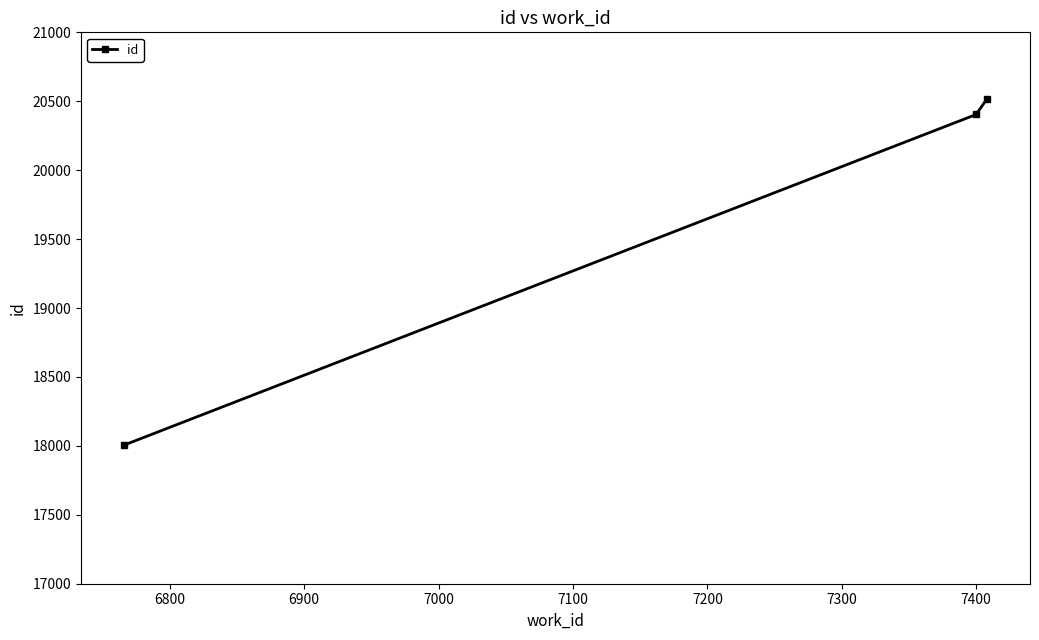

What is the smallest value displayed?

18006